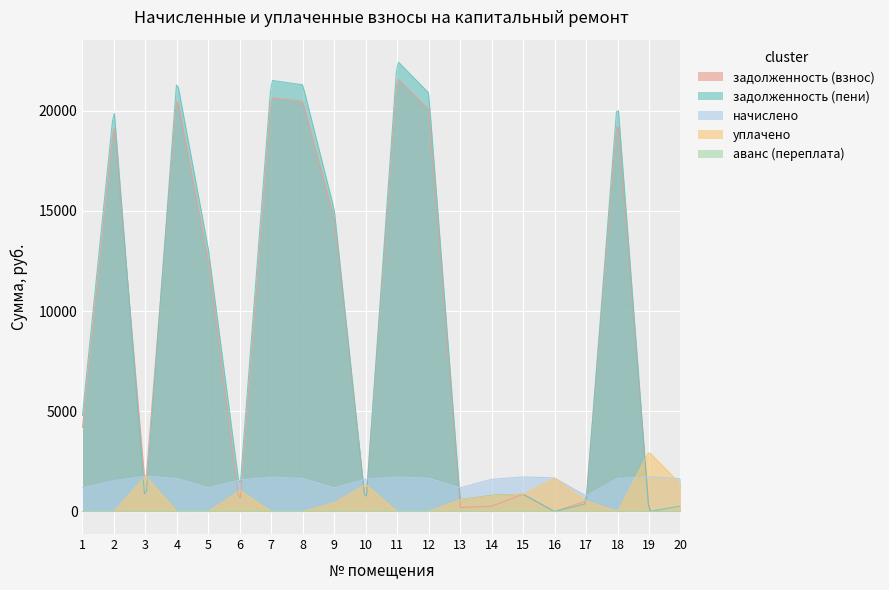

Is it true that задолженность (пени) equals 20883.7 at 12?

True